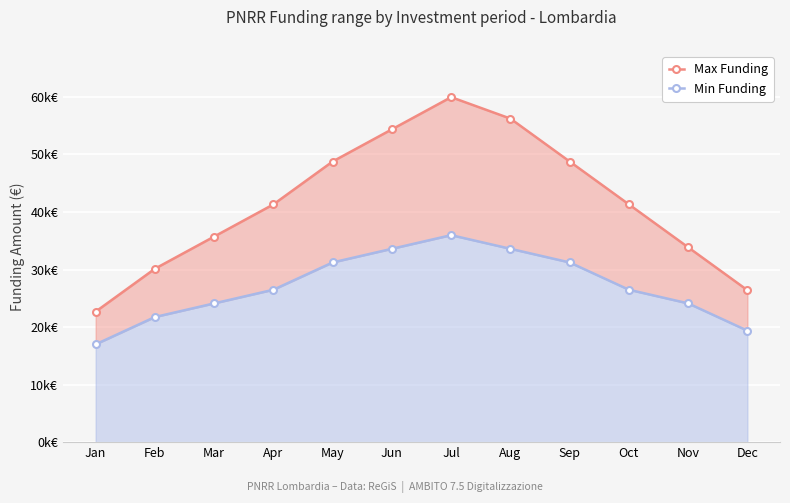

At how many categories does at least one series exceed 39450?

7